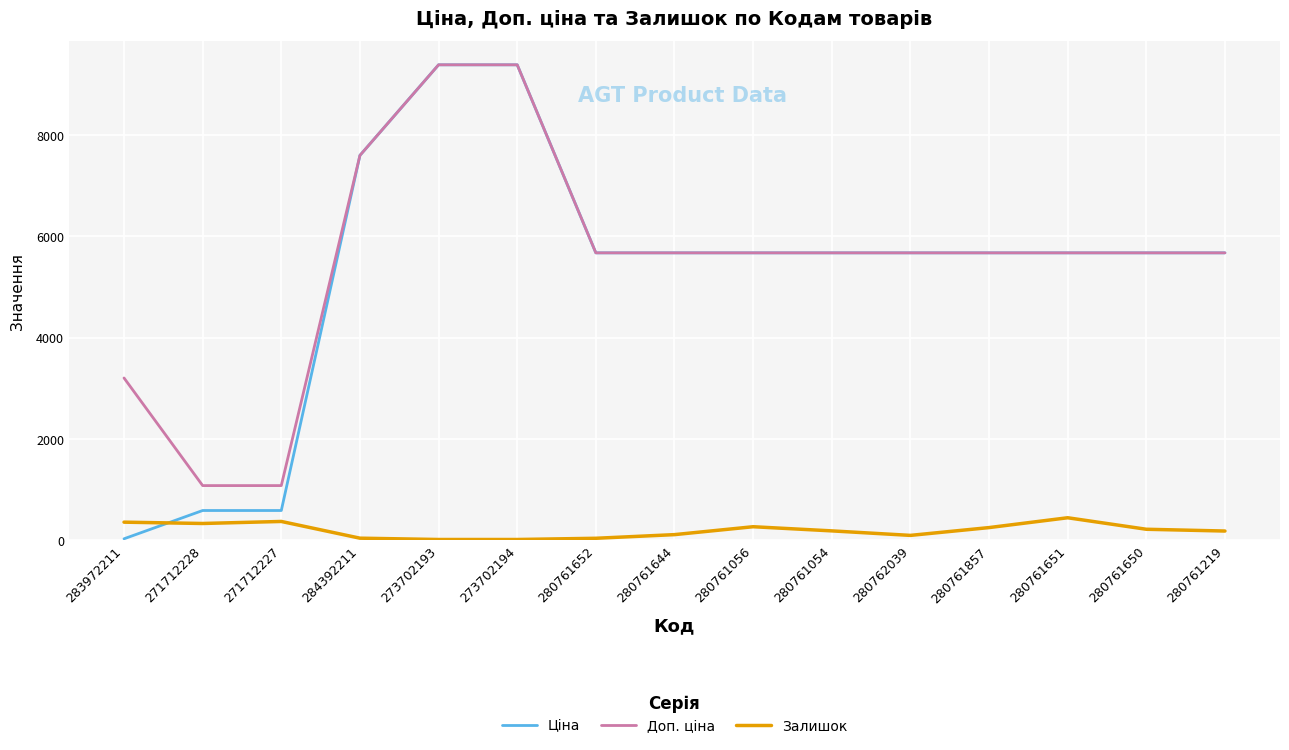

True or false: Залишок and Доп. ціна intersect in this chart.

False